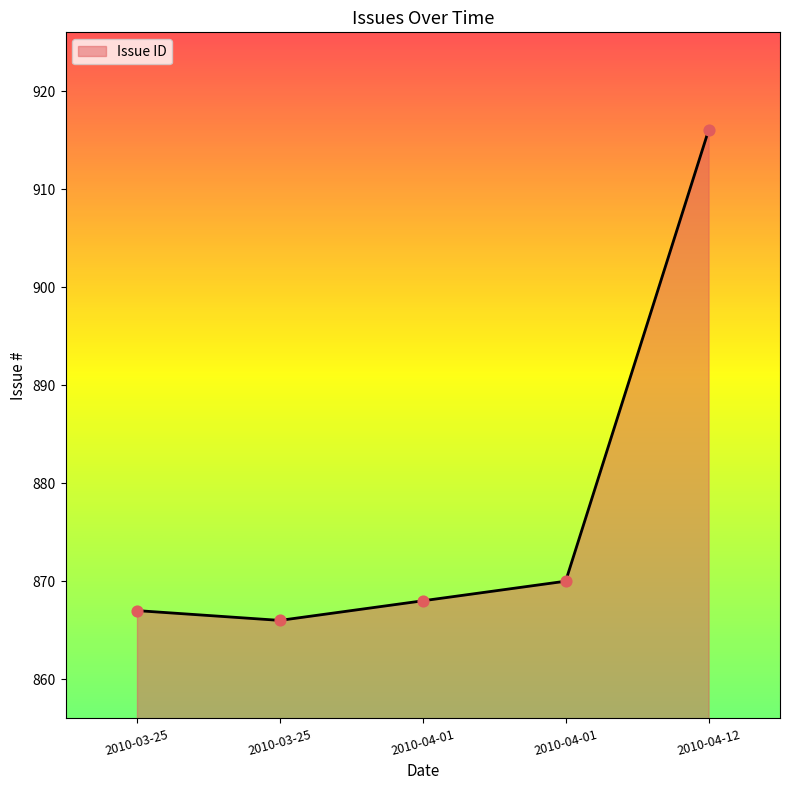

What is the ratio of the value at 2010-04-01 to the value at 2010-04-12?

0.9